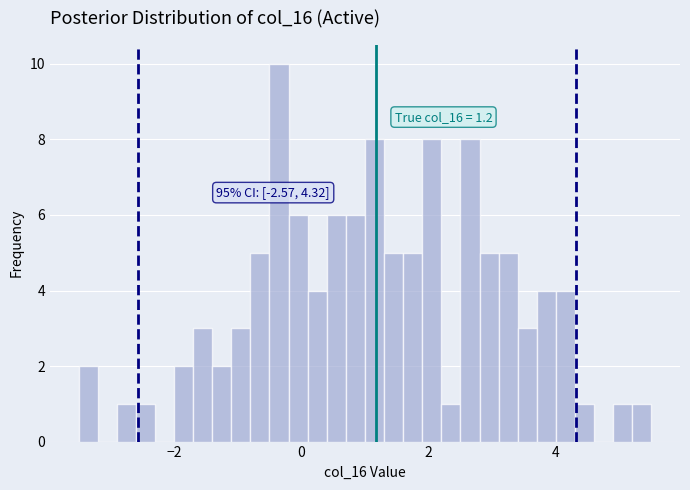

Read against the x-axis, roughly where is the centre of the tallest bar?

-0.4